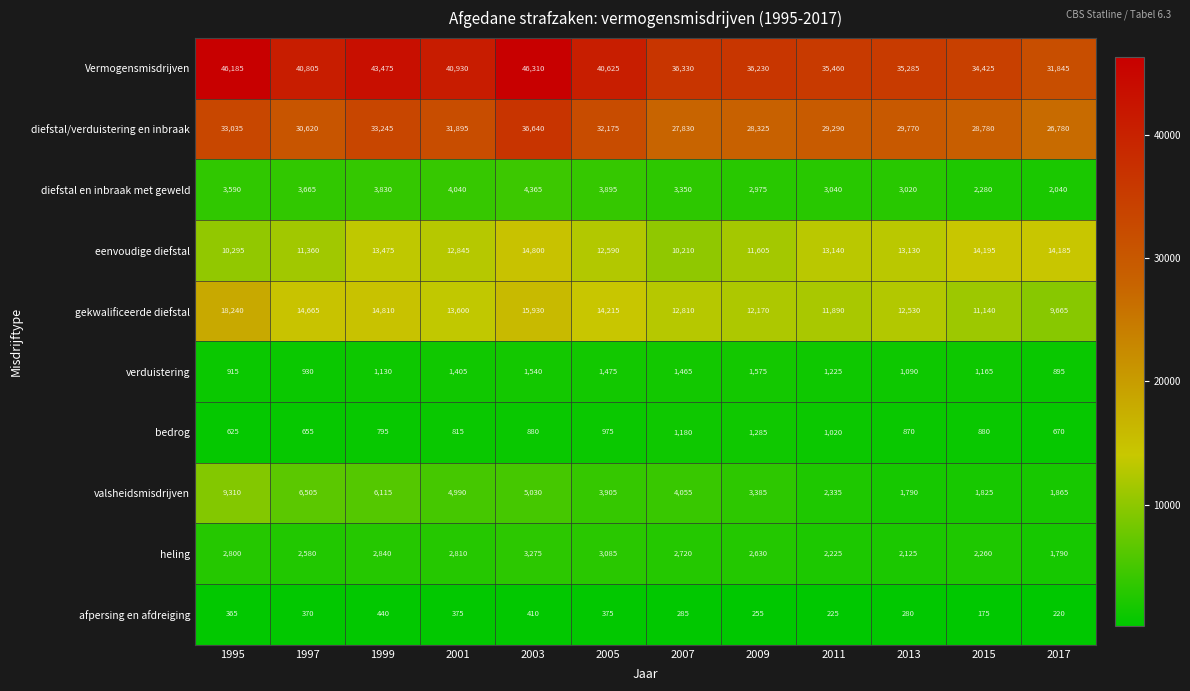

Is it true that valsheidsmisdrijven equals 9310 at 1995?

True